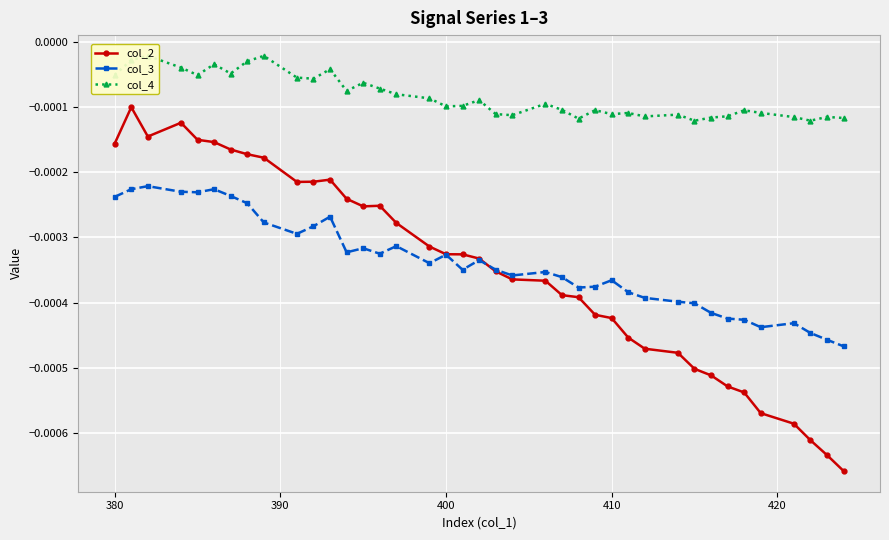

True or false: col_3 has more than 2 points higher than both neighbors.

True